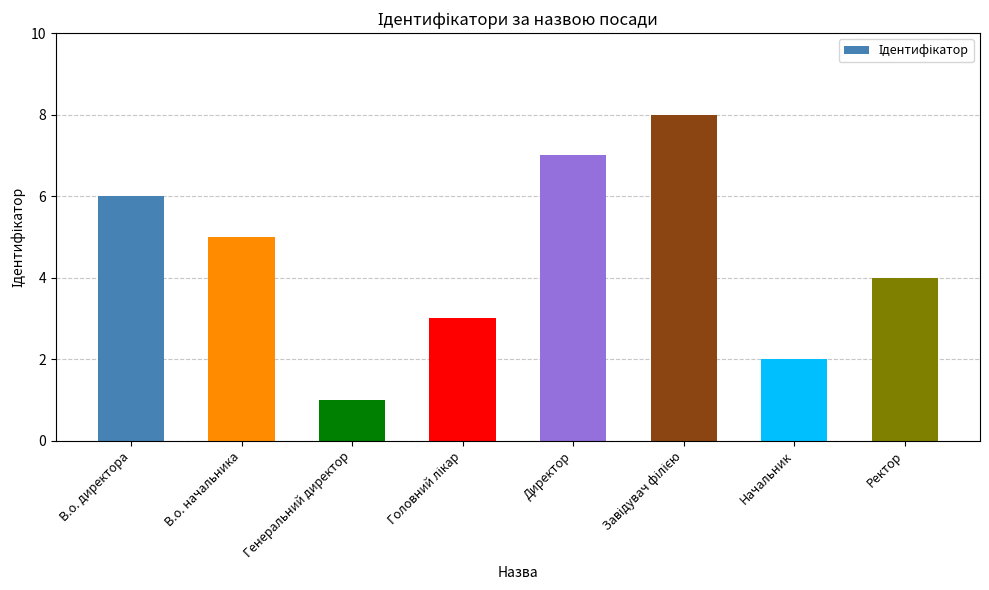

What value does the data have at Директор?

7